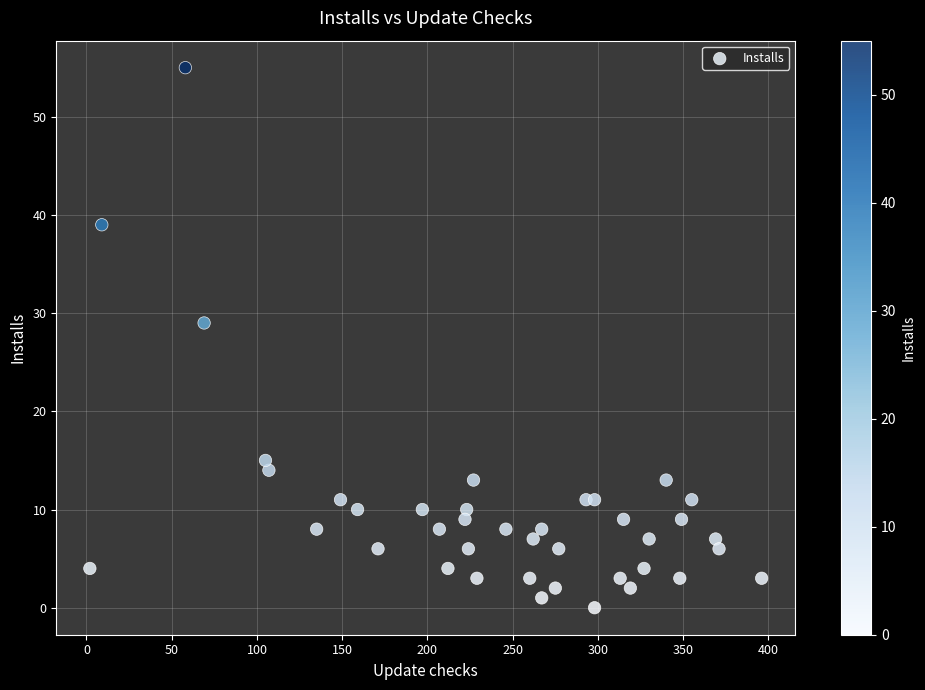

What Y value in the scatter plot is closest to 27?

29